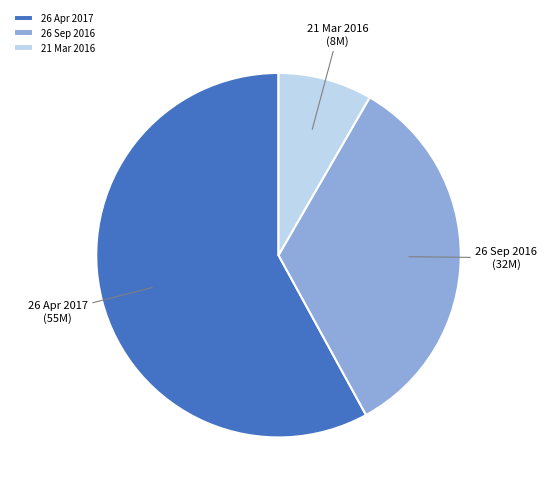

Is it true that 26 Sep 2016 is 45% of the pie?

False